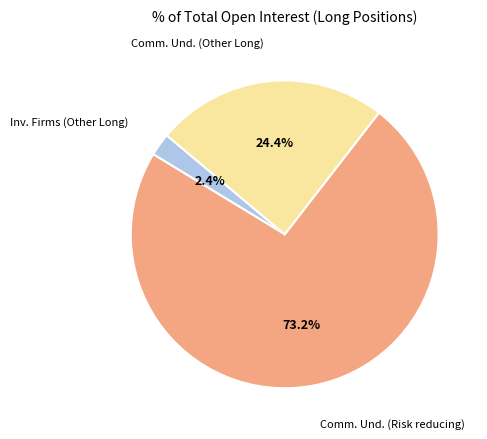

What is the smallest slice in the pie chart?

Investment Firms or credit institutions (Other Long)